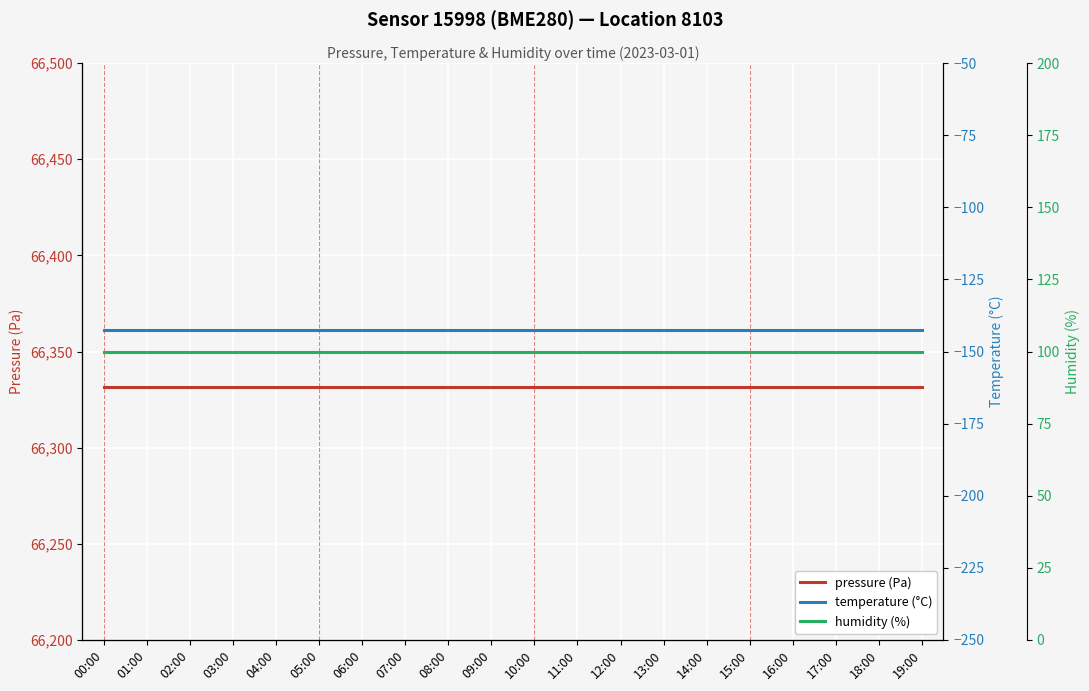

At which label does pressure (Pa) reach its peak?

00:00